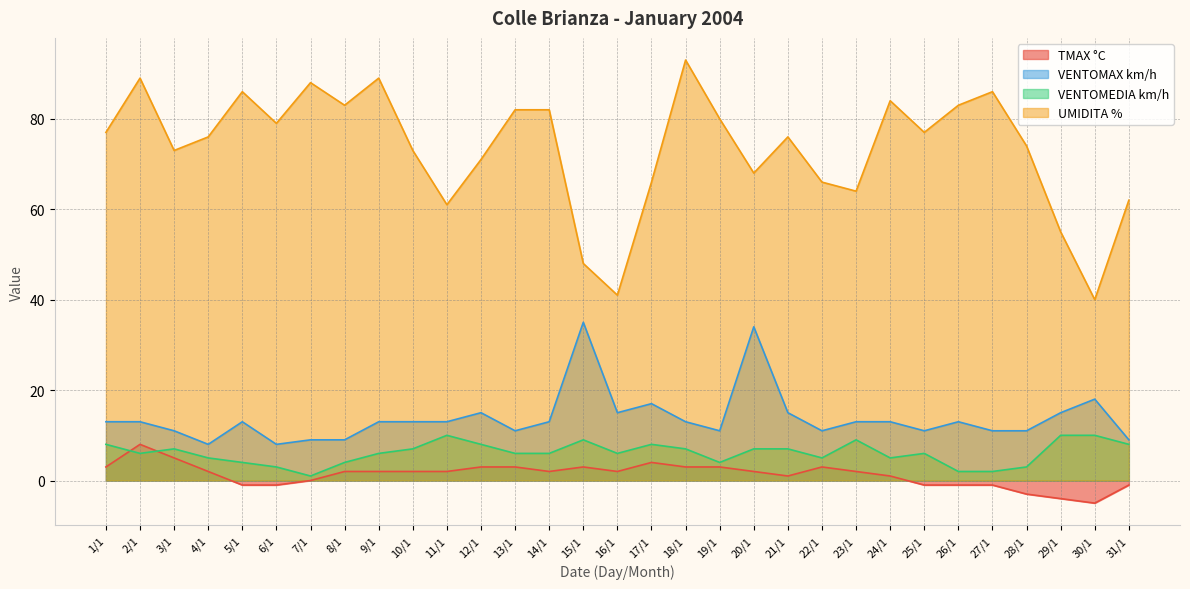

Which series has the largest total across all categories?

UMIDITA %